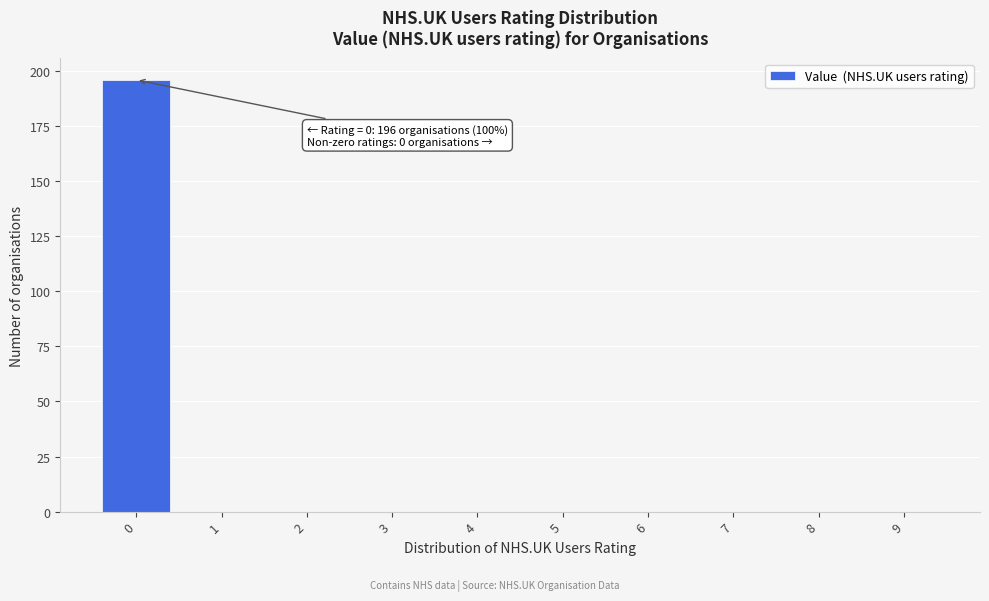

Reading left to right, what are all the values shown in this chart?

0=196	1=0	2=0	3=0	4=0	5=0	6=0	7=0	8=0	9=0